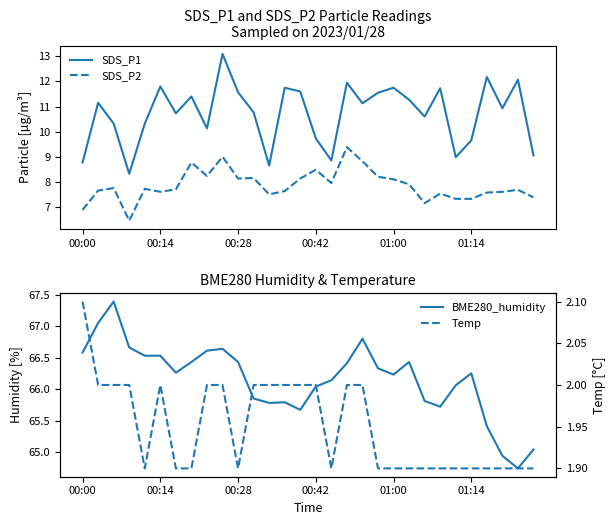

At how many categories does at least one series exceed 57?

30